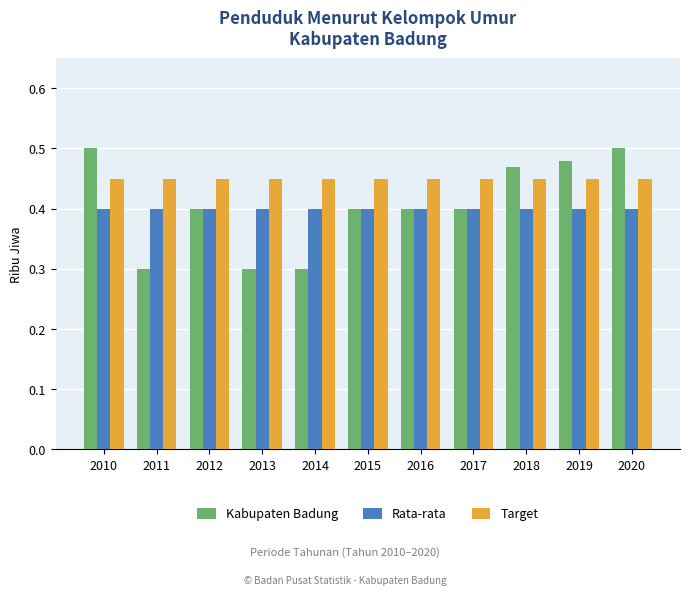

True or false: Kabupaten Badung has a value of 0.4 at 2015.

True